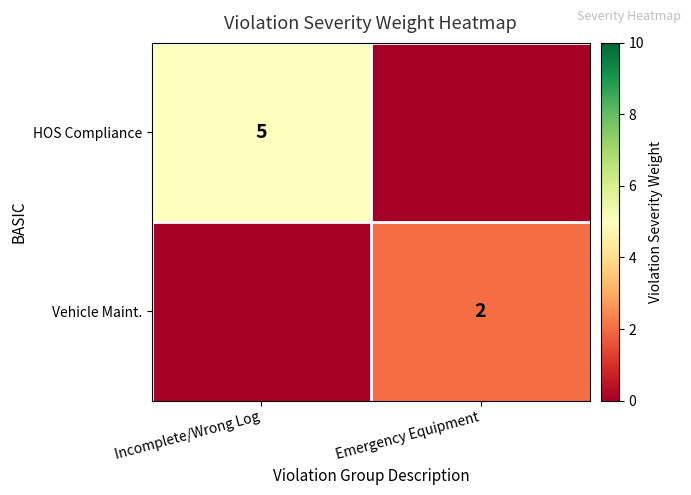

True or false: HOS Compliance has a value of 5 at Incomplete/Wrong Log.

True